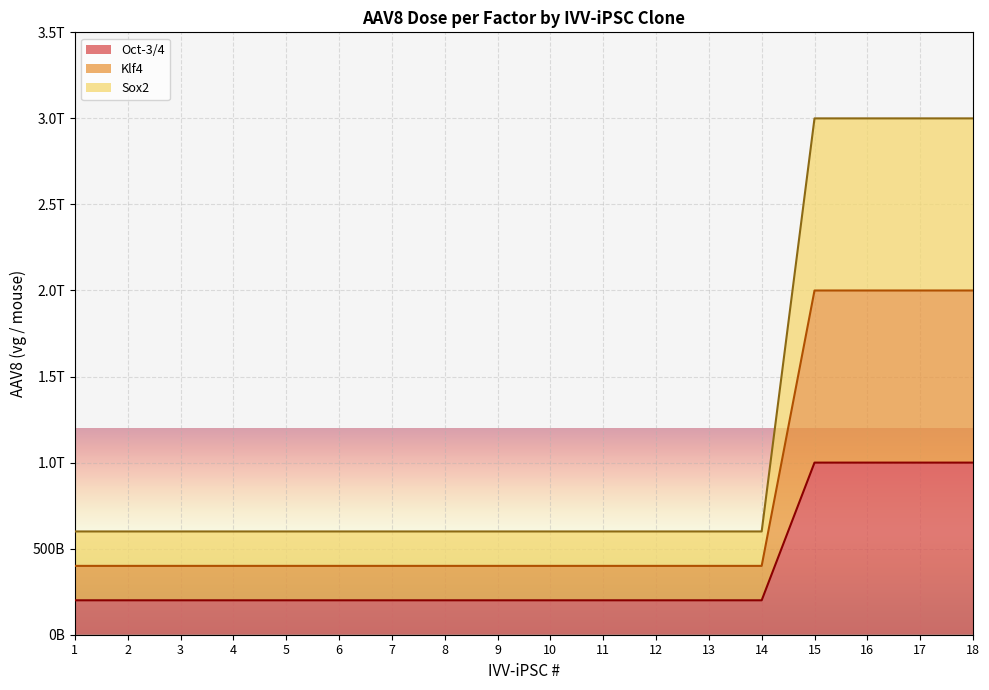

Rank the categories by Sox2 value from highest to lowest.

15, 16, 17, 18, 1, 2, 3, 4, 5, 6, 7, 8, 9, 10, 11, 12, 13, 14